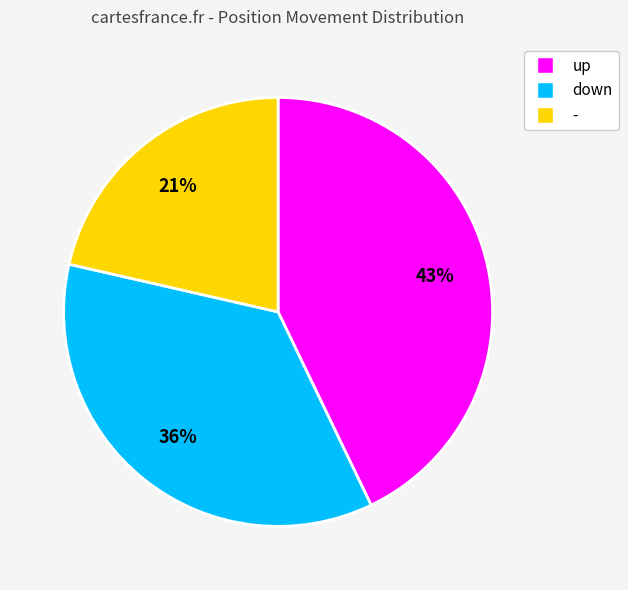

To the nearest percent, what is the average slice percentage?

33%